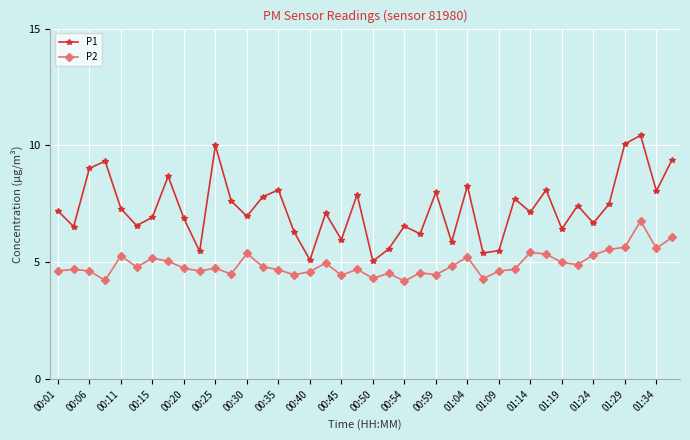

Rank the series by their maximum value, from highest to lowest.

P1, P2